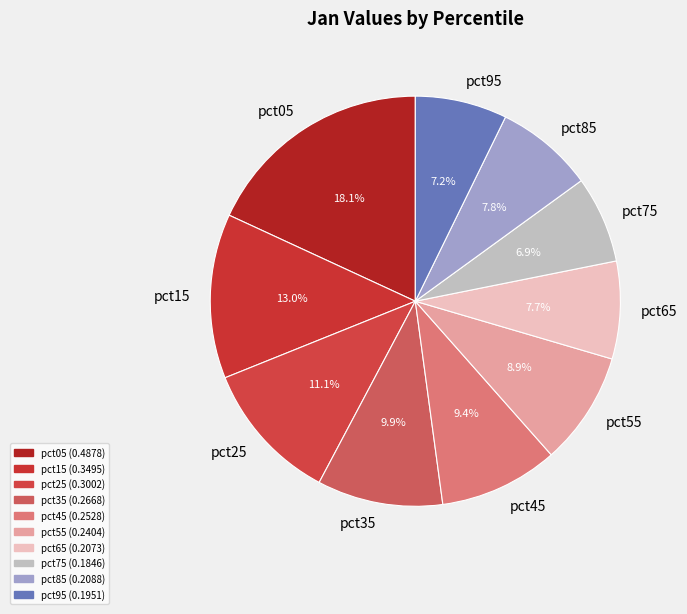

How many slices are in this pie chart?

10